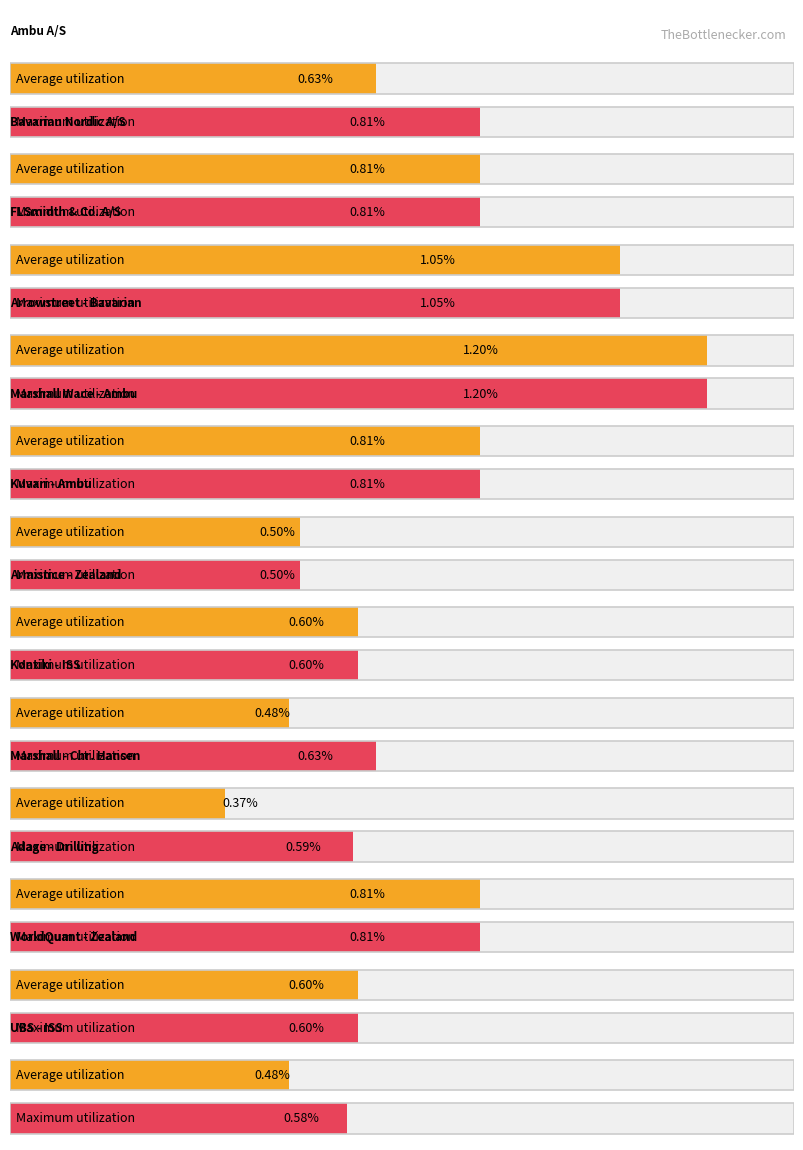

What is the total value across all series at Marshall - Chr. Hansen?

1.0